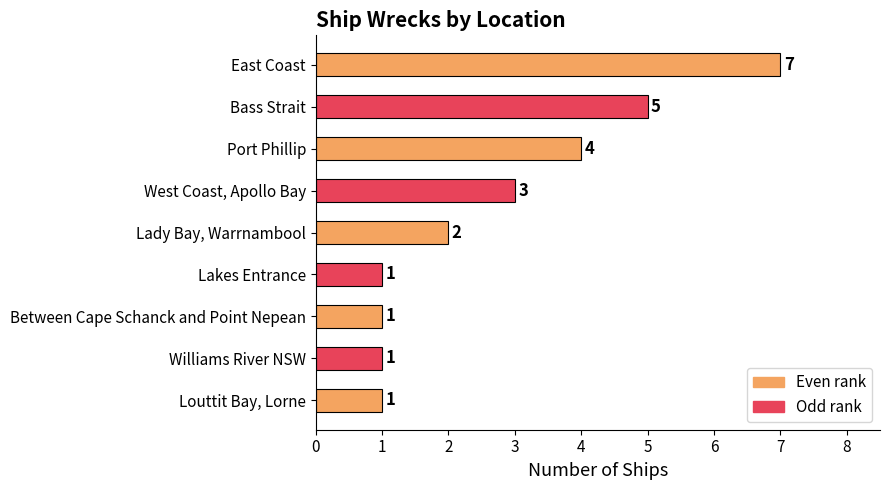

Count the values in the range 1 to 4.

7